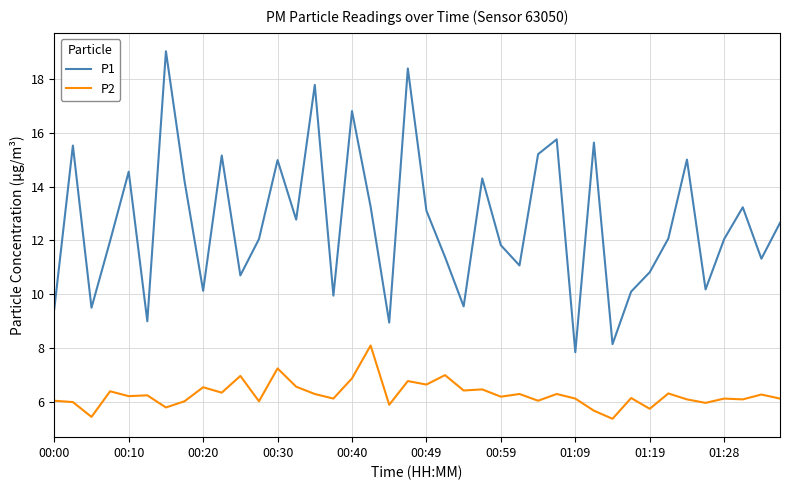

True or false: P2 and P1 cross at least once.

False